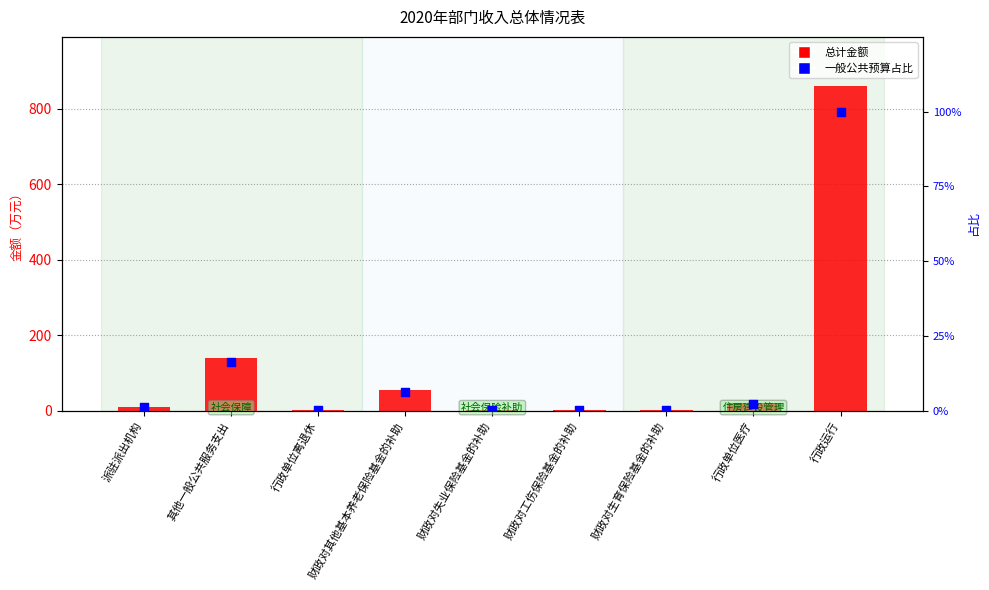

Which series contains the lowest Y value?

一般公共预算占比